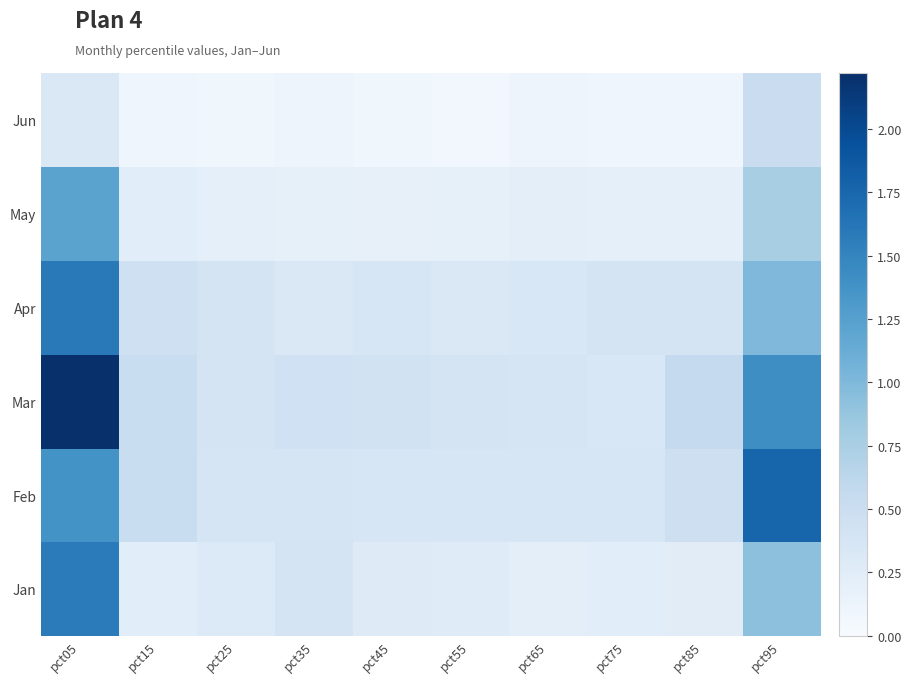

Reading left to right, transcribe all the data shown in this chart.

Jan: 1.6	0.2	0.3	0.4	0.3	0.3	0.2	0.2	0.3	0.9
Feb: 1.4	0.5	0.4	0.4	0.4	0.3	0.4	0.4	0.5	1.8
Mar: 2.2	0.5	0.4	0.4	0.4	0.4	0.4	0.3	0.6	1.4
Apr: 1.6	0.5	0.4	0.3	0.4	0.3	0.3	0.4	0.4	1.0
May: 1.2	0.2	0.2	0.2	0.2	0.2	0.2	0.2	0.2	0.8
Jun: 0.3	0.1	0.1	0.1	0.1	0.1	0.1	0.1	0.1	0.5